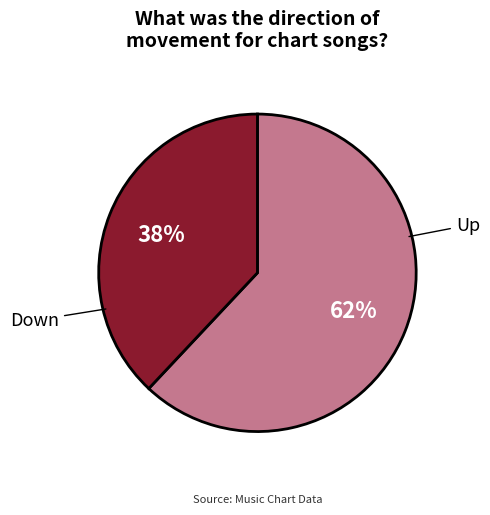

What is the majority slice?

Up